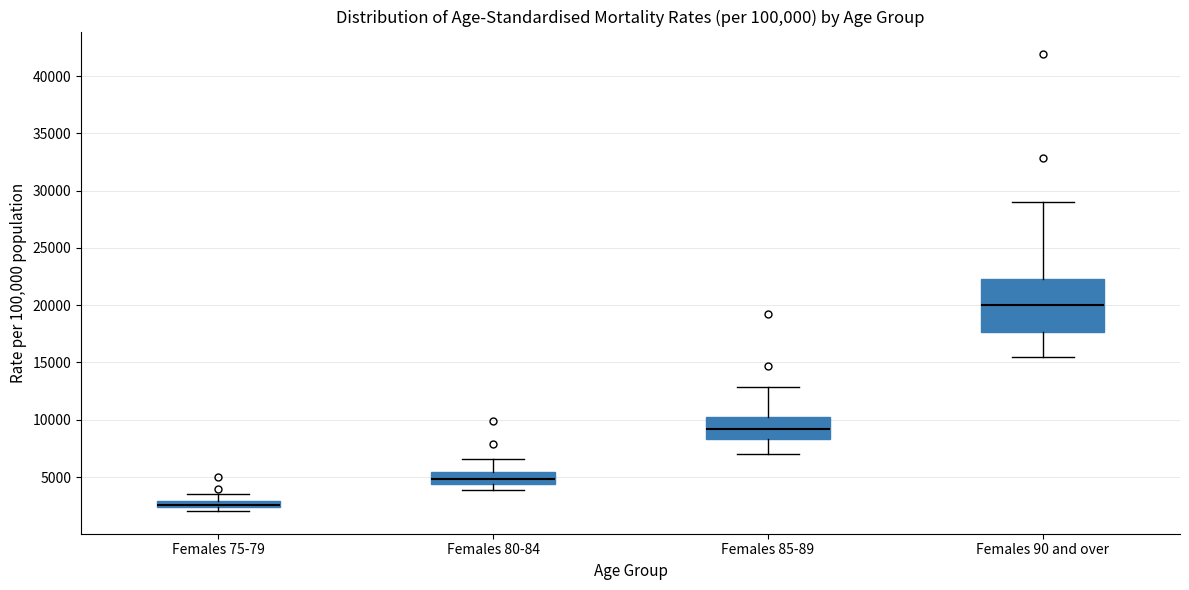

Which box is the tallest, from its lower edge to its upper edge?

Females 90 and over